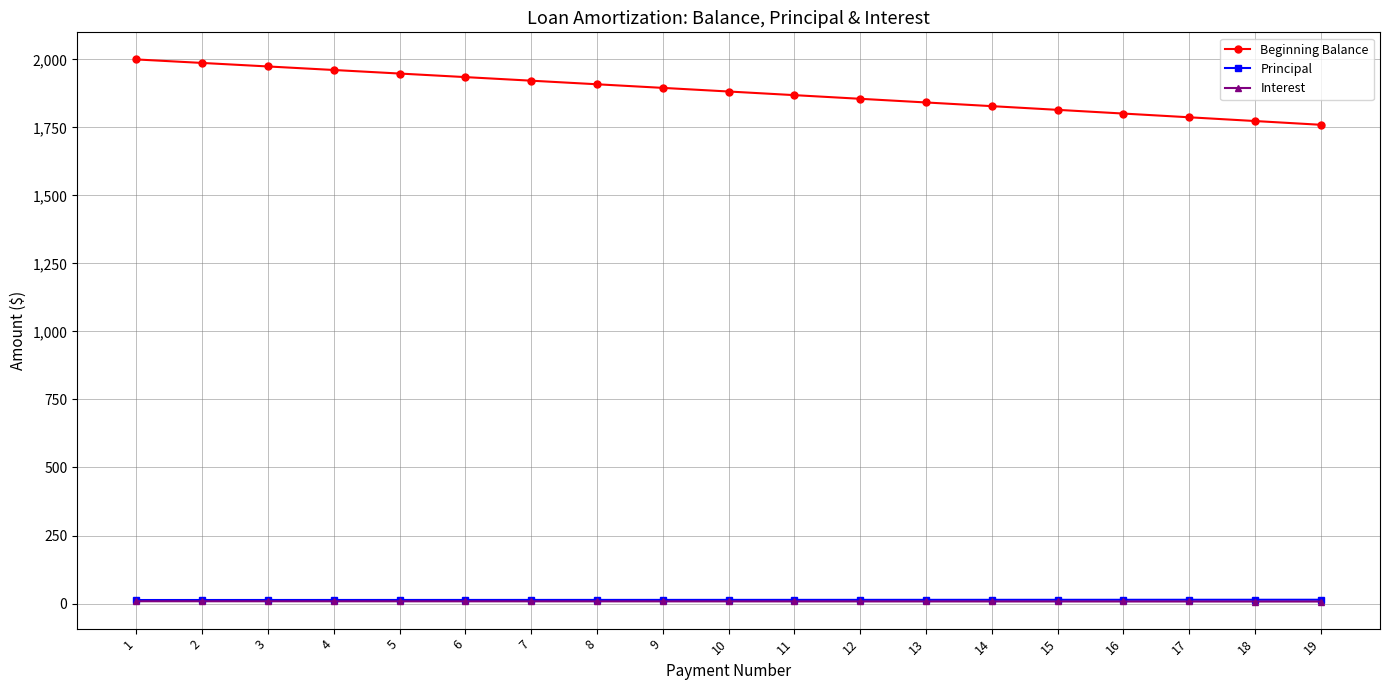

What is the difference between the Beginning Balance values at 19 and 14?

68.5